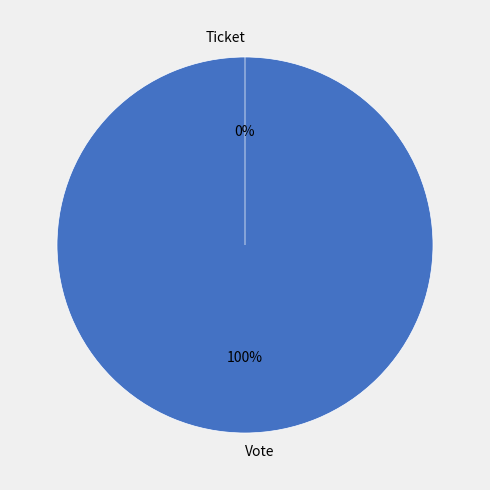

Which slice represents more than half of the pie?

Vote